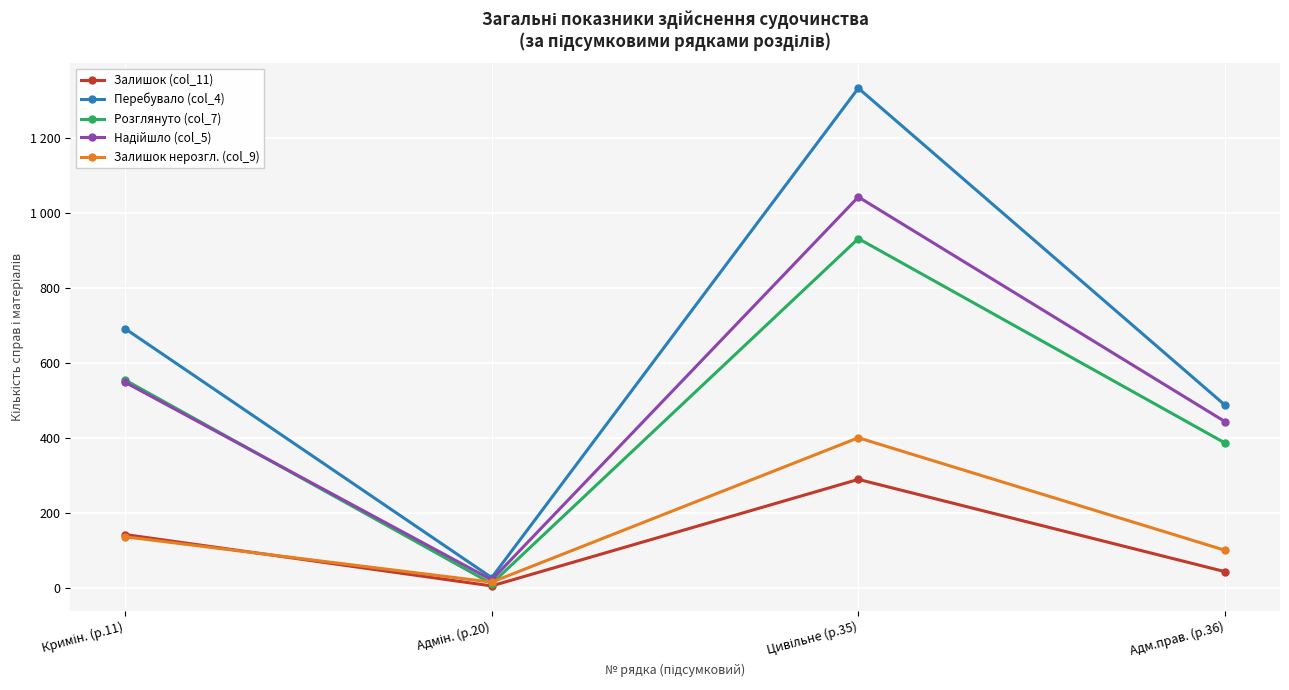

Does the chart have visible grid lines?

Yes